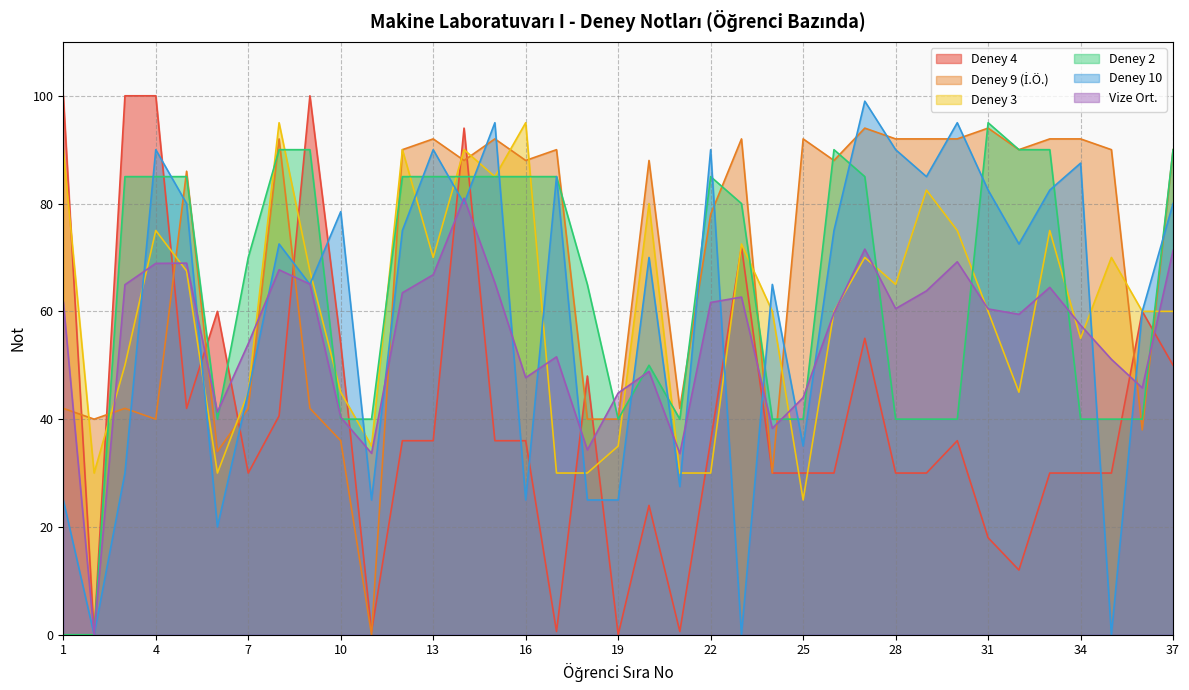

At 24, list the series in order from smallest to largest.

Deney 4, Deney 9 (İ.Ö.), Vize Ort., Deney 2, Deney 3, Deney 10